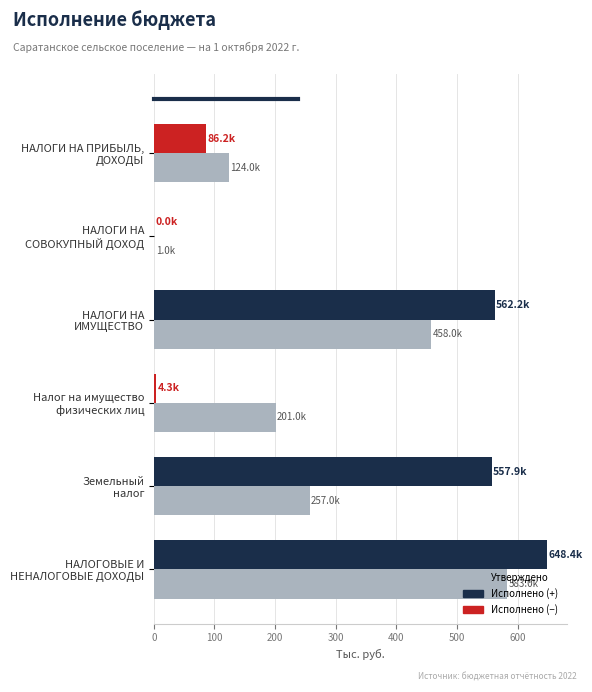

What is the maximum value shown in the chart?

648.4